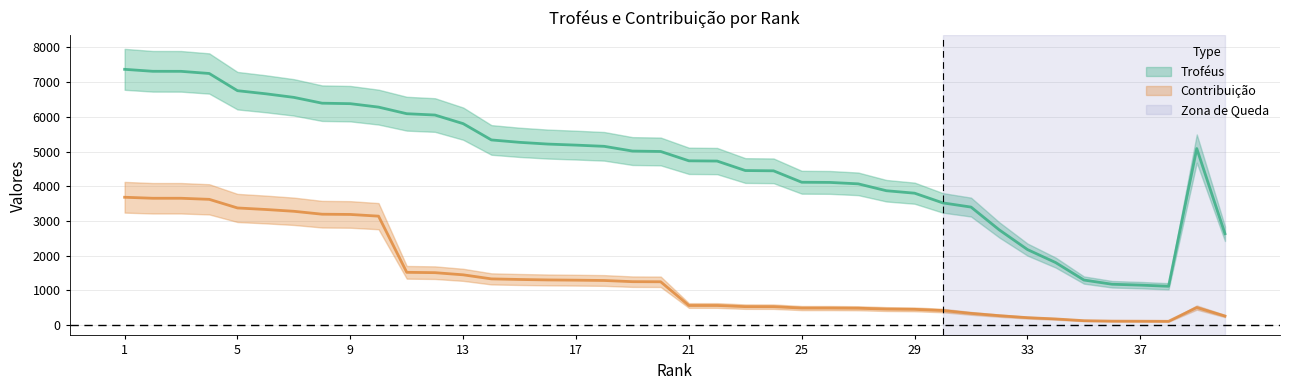

How many series are shown in this chart?

2